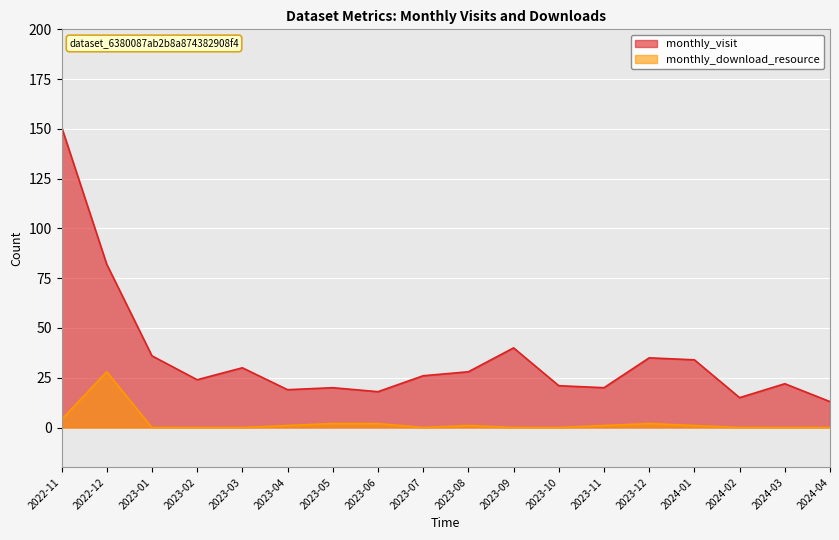

True or false: monthly_visit has a value of 34 at 2024-01.

True